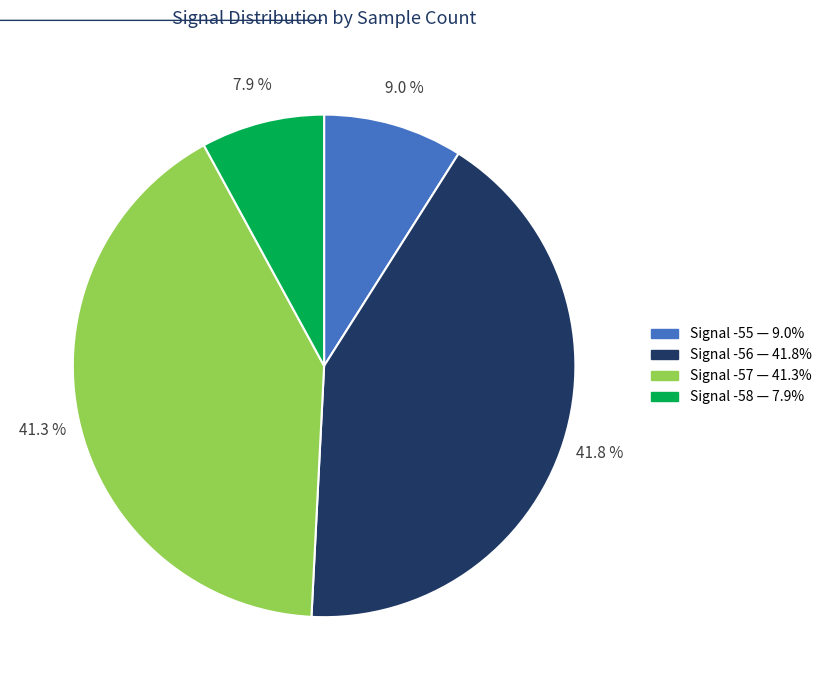

How many slices are in this pie chart?

4